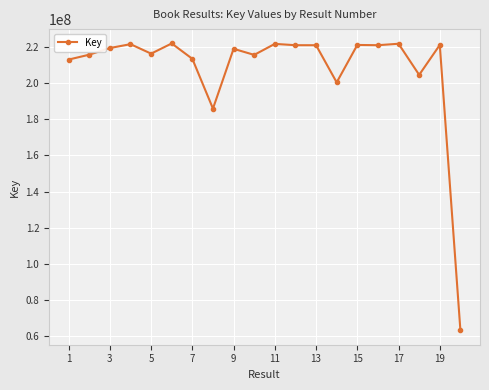

What is the average value?

208012703